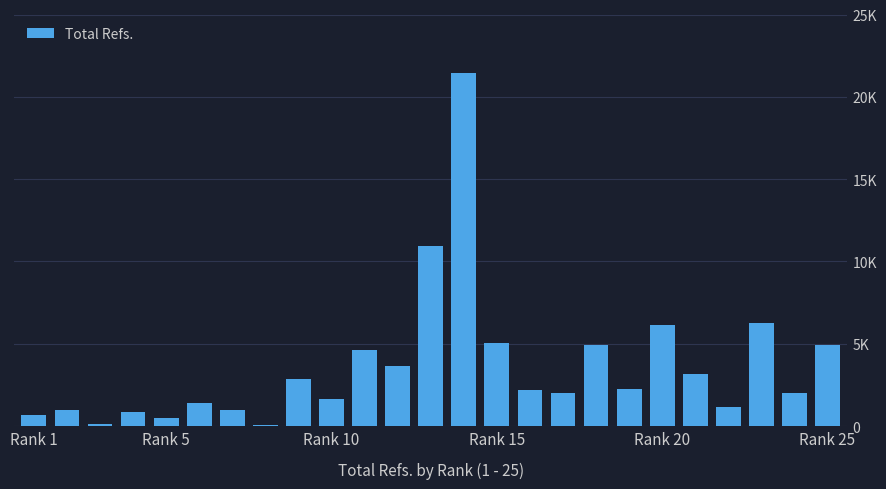

Does the chart contain stacked bars?

No